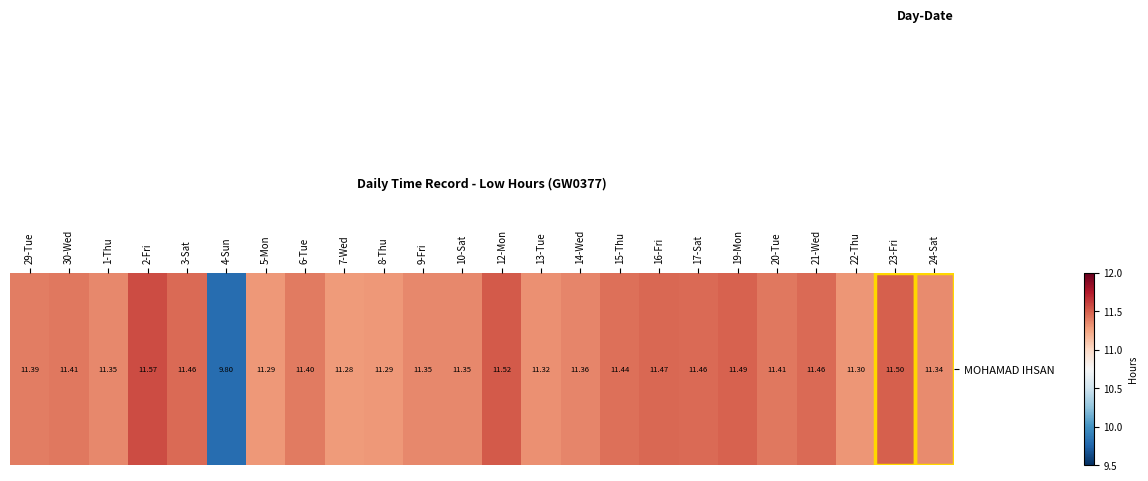

How many series are shown in this chart?

1